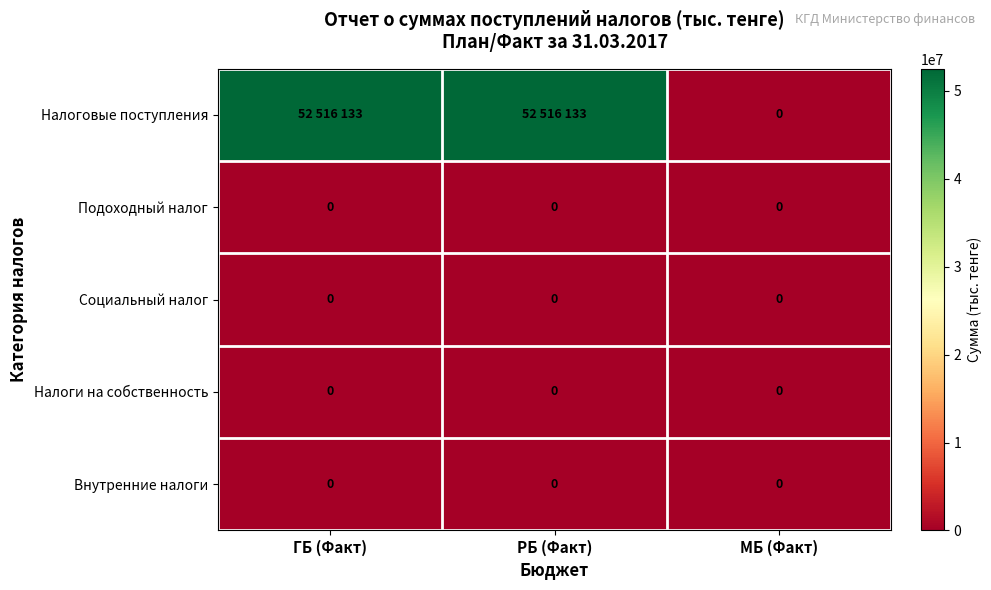

What is the maximum value shown in the chart?

52516133